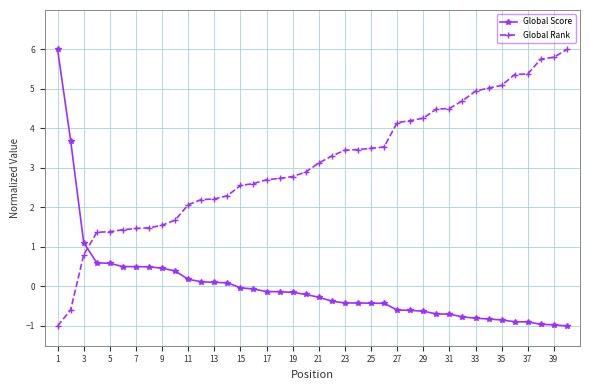

How many intersections are there between Global Score and Global Rank?

1